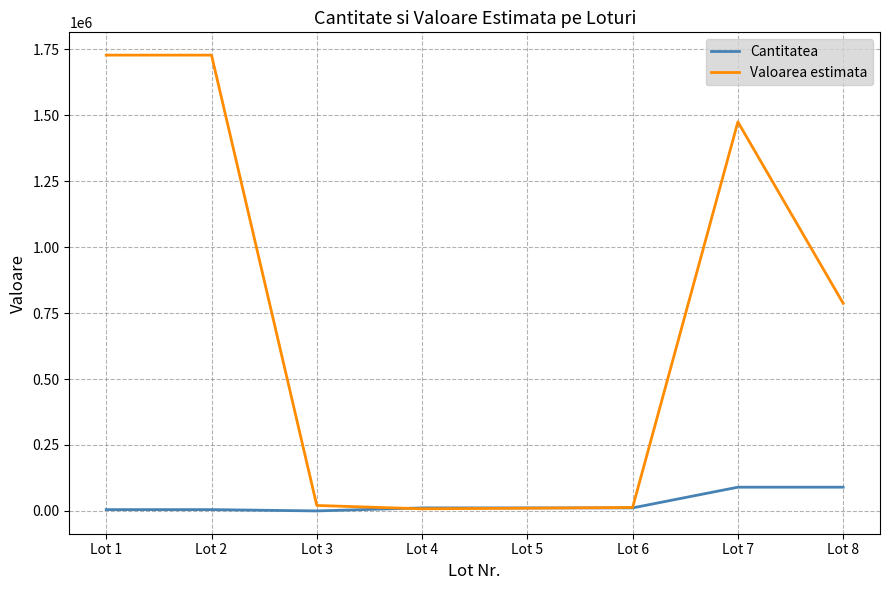

Which series changed the most between Lot 5 and Lot 8?

Valoarea estimata